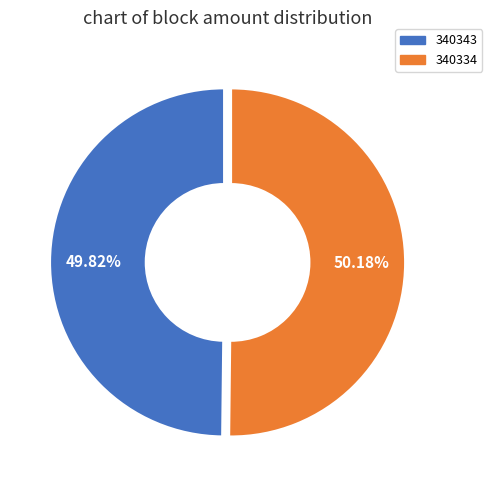

Does any single category account for the majority?

Yes